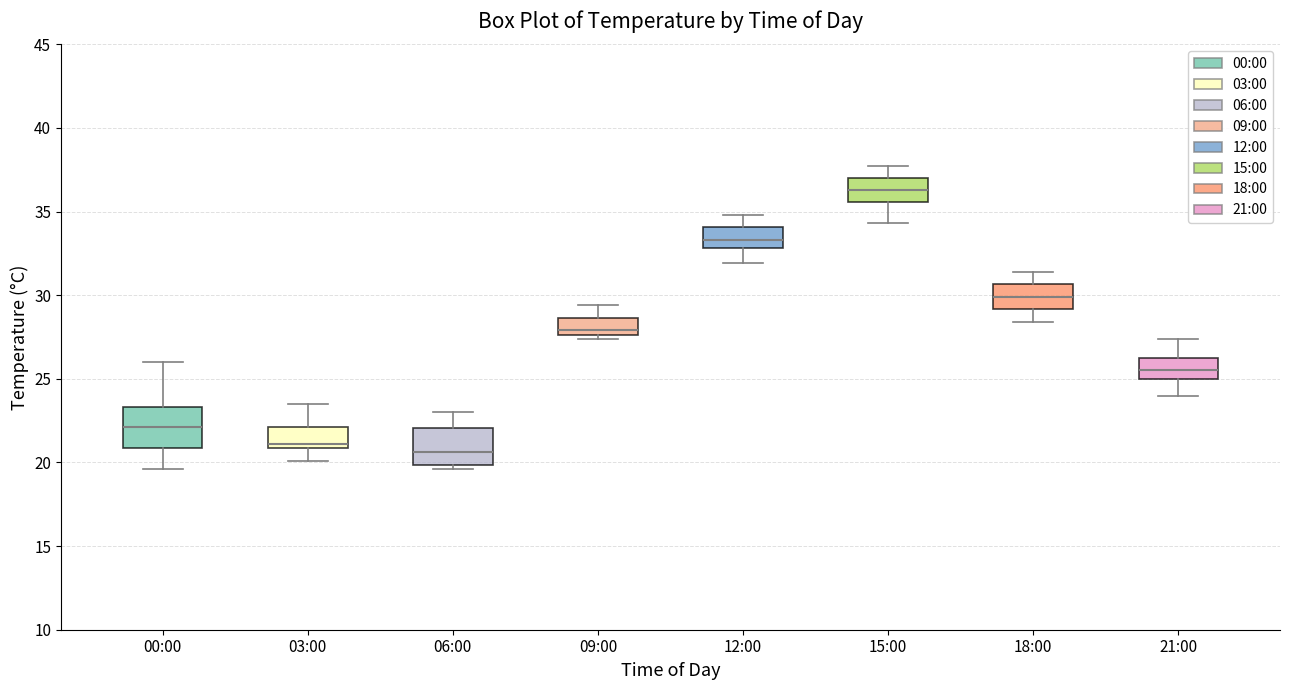

Which box has the highest median line?

15:00